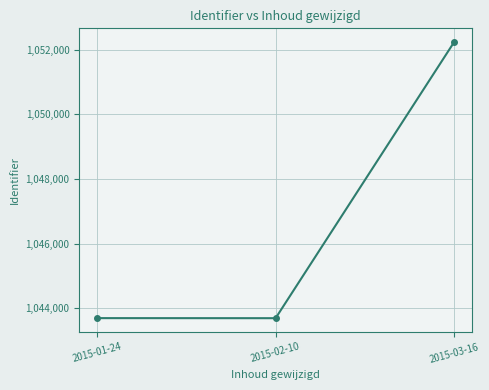

What is the value of the 3rd point from the left?

1052237